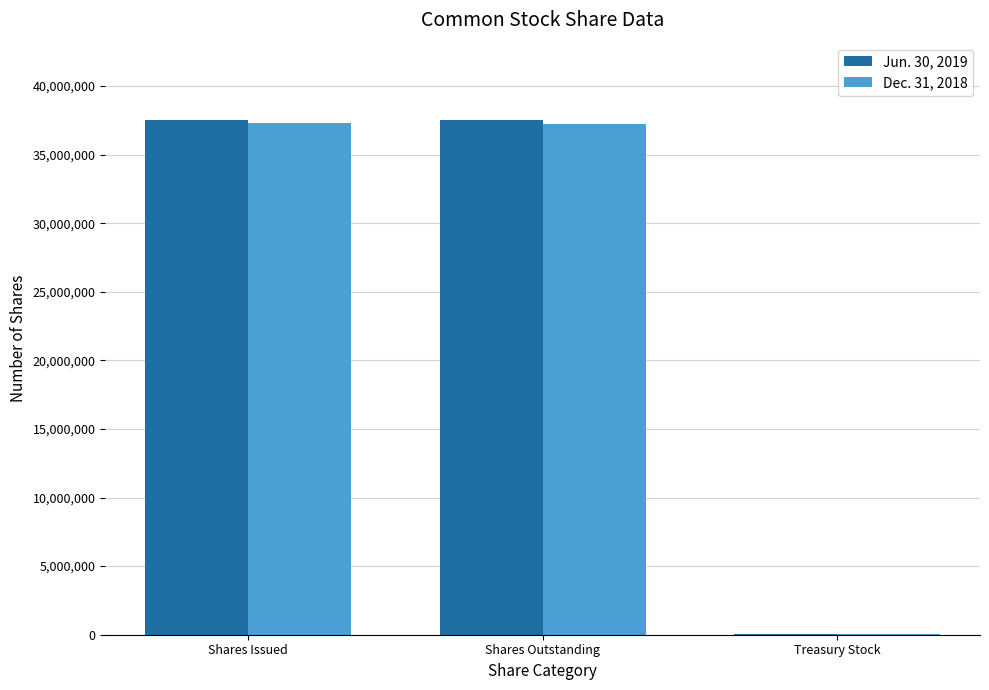

What is the total value across all series at Shares Outstanding?

74746067